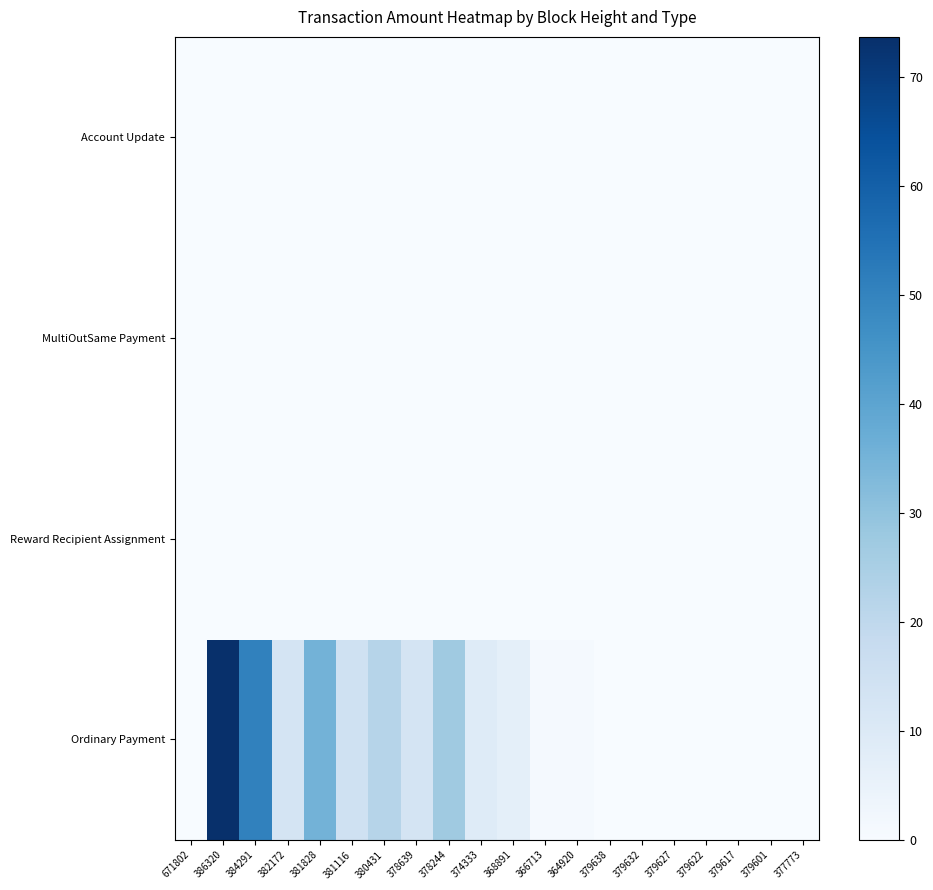

Reading left to right, transcribe all the data shown in this chart.

Ordinary Payment: 671802=0.0	386320=73.7	384291=50.5	382172=12.8	381828=35.2	381116=14.9	380431=21.9	378639=13.0	378244=27.2	374333=9.0	368891=6.7	366713=1.0	364920=1.0	379638=0.0	379632=0.0	379627=0.0	379622=0.0	379617=0.0	379601=0.0	377773=0.0
Reward Recipient Assignment: 671802=0.0	386320=0.0	384291=0.0	382172=0.0	381828=0.0	381116=0.0	380431=0.0	378639=0.0	378244=0.0	374333=0.0	368891=0.0	366713=0.0	364920=0.0	379638=0.0	379632=0.0	379627=0.0	379622=0.0	379617=0.0	379601=0.0	377773=0.0
MultiOutSame Payment: 671802=0.0	386320=0.0	384291=0.0	382172=0.0	381828=0.0	381116=0.0	380431=0.0	378639=0.0	378244=0.0	374333=0.0	368891=0.0	366713=0.0	364920=0.0	379638=0.0	379632=0.0	379627=0.0	379622=0.0	379617=0.0	379601=0.0	377773=0.0
Account Update: 671802=0.0	386320=0.0	384291=0.0	382172=0.0	381828=0.0	381116=0.0	380431=0.0	378639=0.0	378244=0.0	374333=0.0	368891=0.0	366713=0.0	364920=0.0	379638=0.0	379632=0.0	379627=0.0	379622=0.0	379617=0.0	379601=0.0	377773=0.0